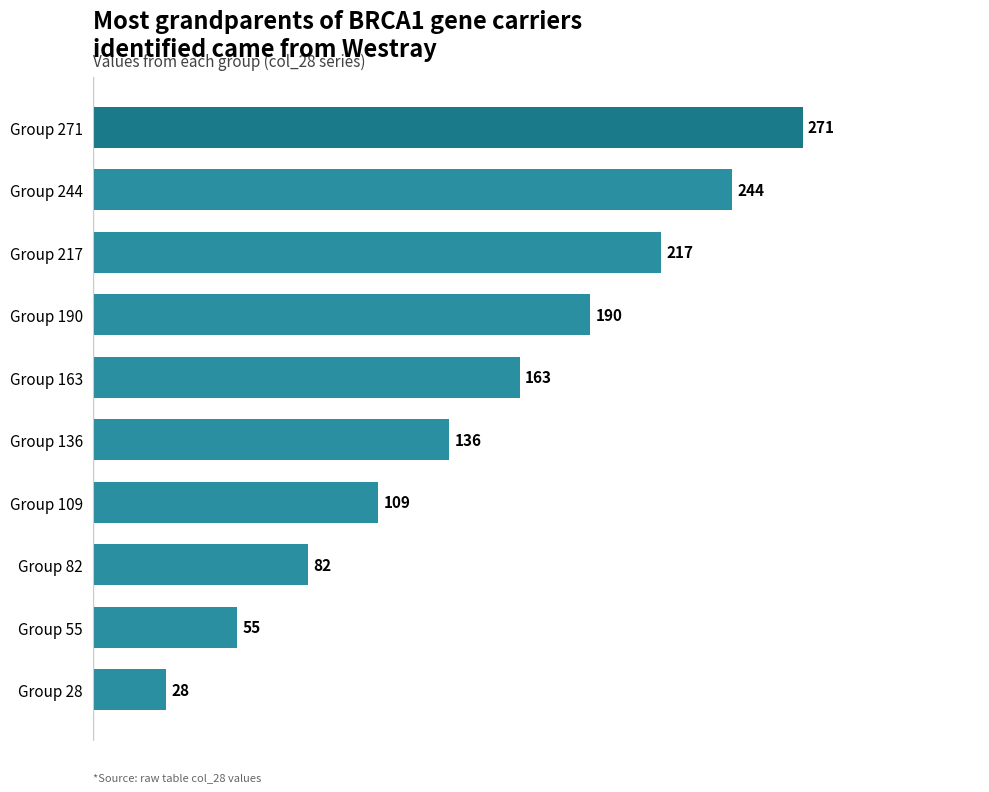

What is the difference between the maximum and minimum values?

243